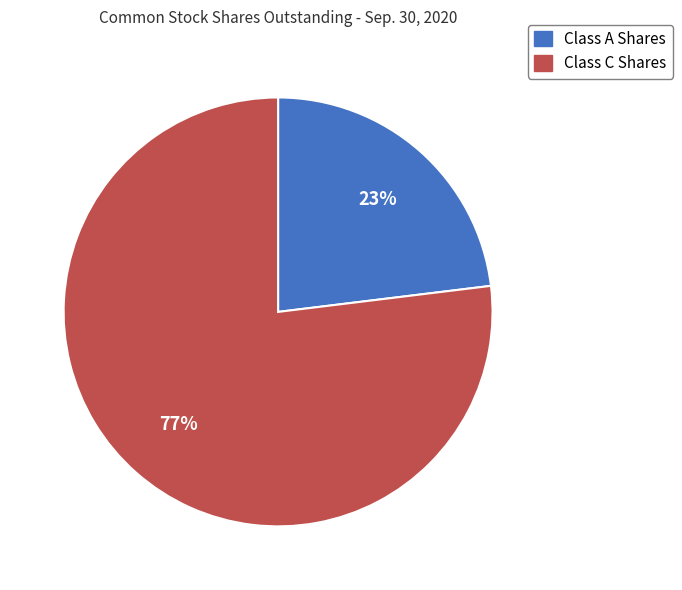

What is the largest slice in the pie chart?

Class C Shares